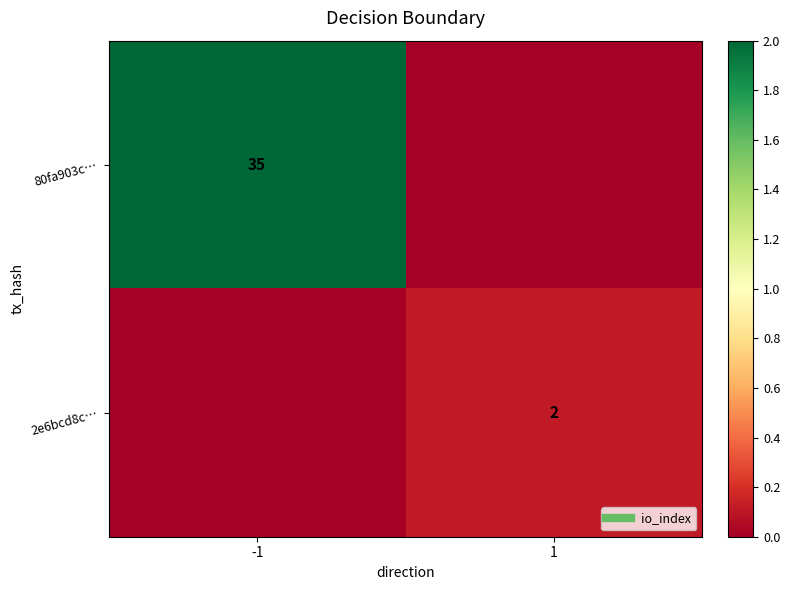

List the series in order of their peak value, highest first.

80fa903c…, 2e6bcd8c…